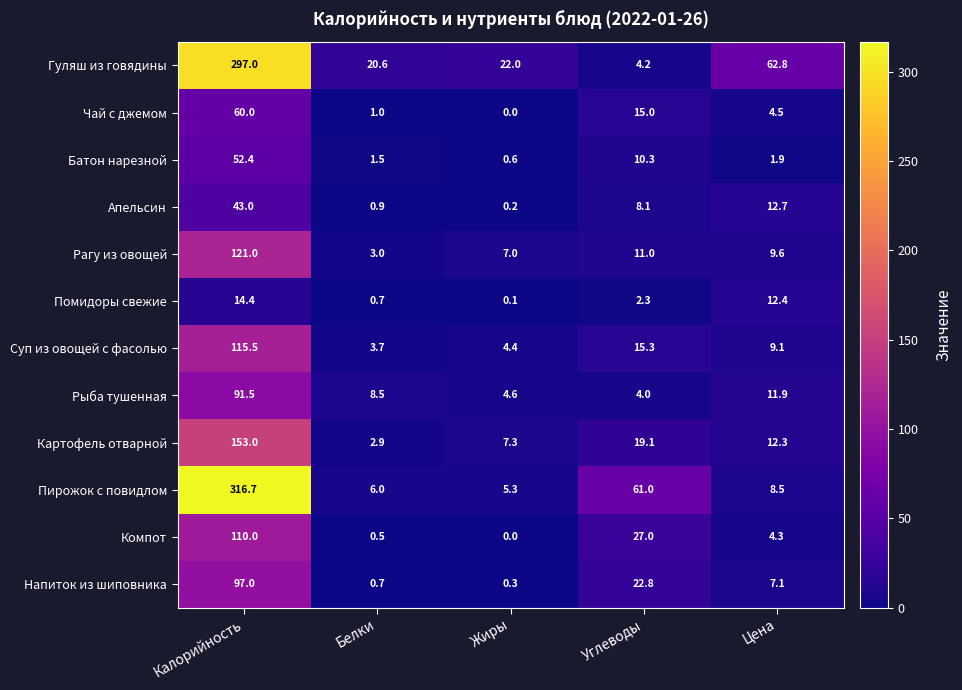

What is the sum of all Напиток из шиповника values?

127.9